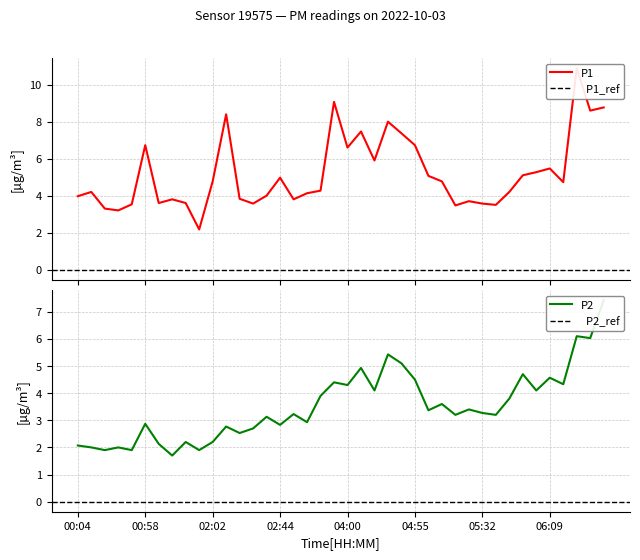

Is it true that P1 equals 2.3 at 01:46?

False